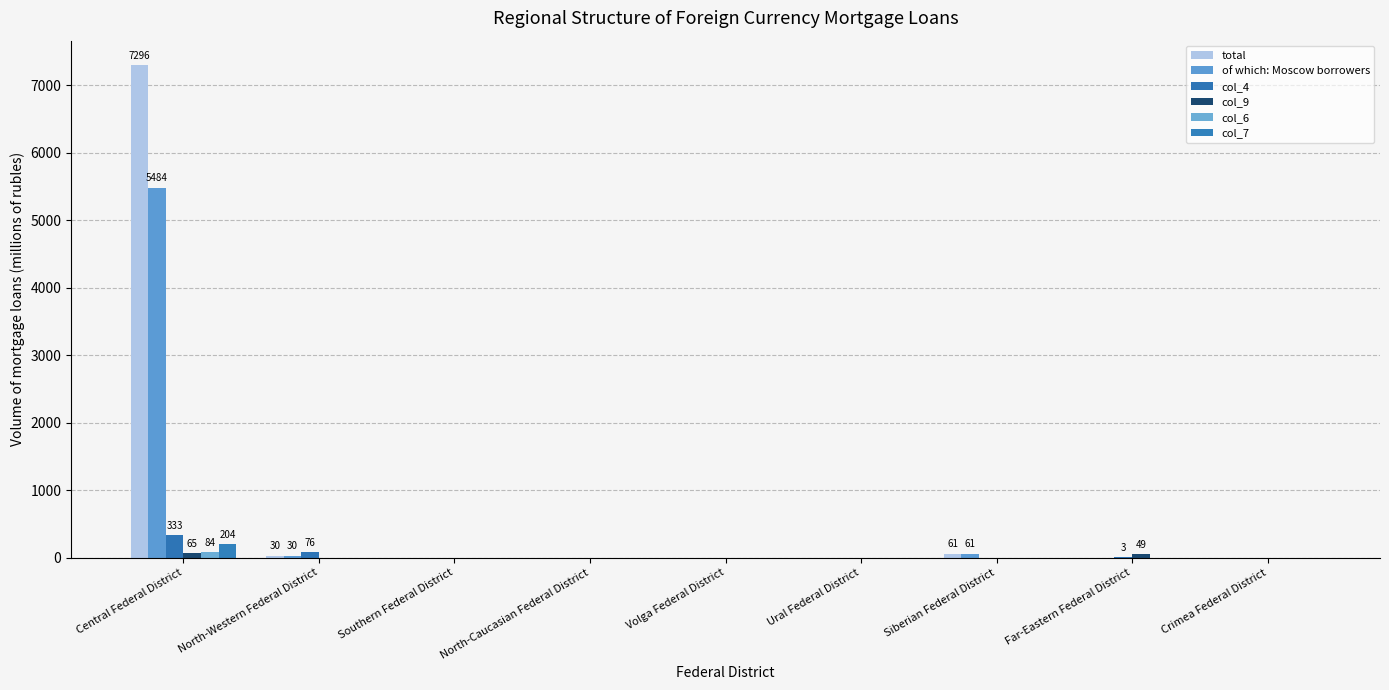

What is the sum of all col_7 values?

204